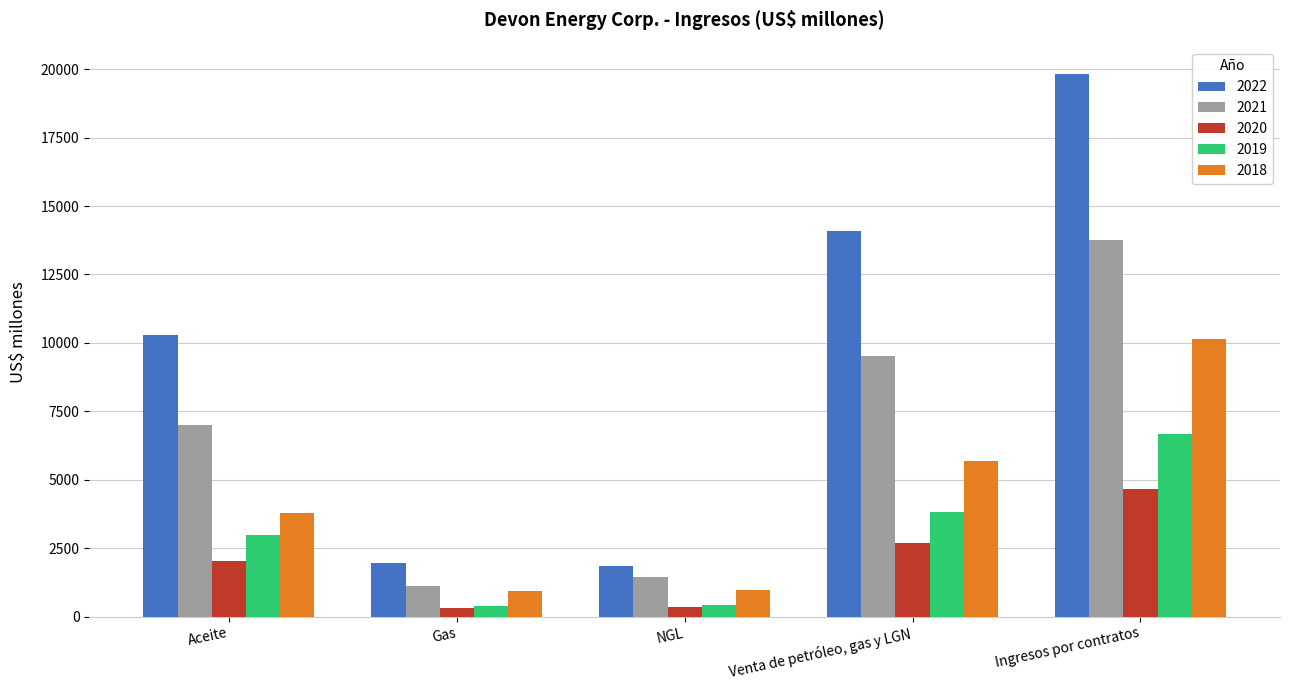

At which label is 2018 closest to 5538?

Venta de petróleo, gas y LGN